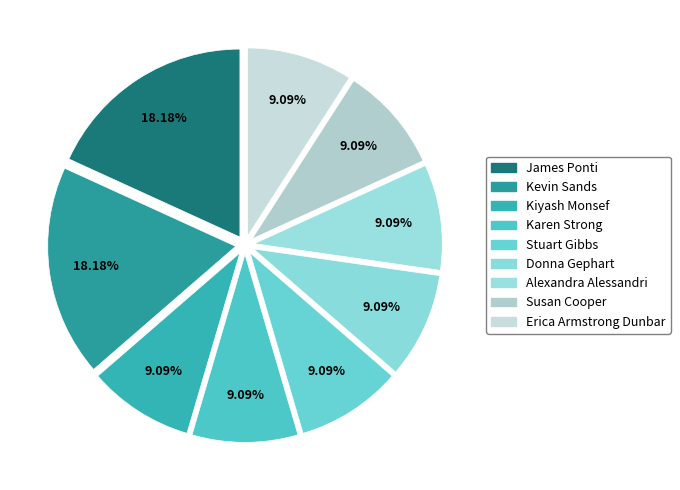

The Erica Armstrong Dunbar slice represents 12% of the pie. True or false?

False